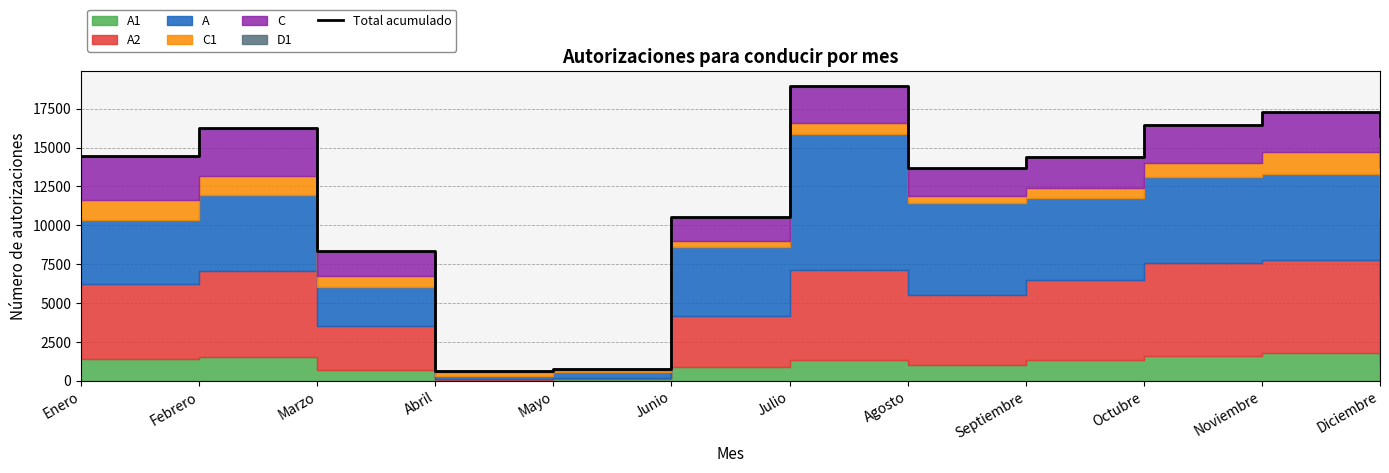

Rank the categories by value from lowest to highest.

Abril, Mayo, Marzo, Junio, Agosto, Septiembre, Enero, Diciembre, Febrero, Octubre, Noviembre, Julio